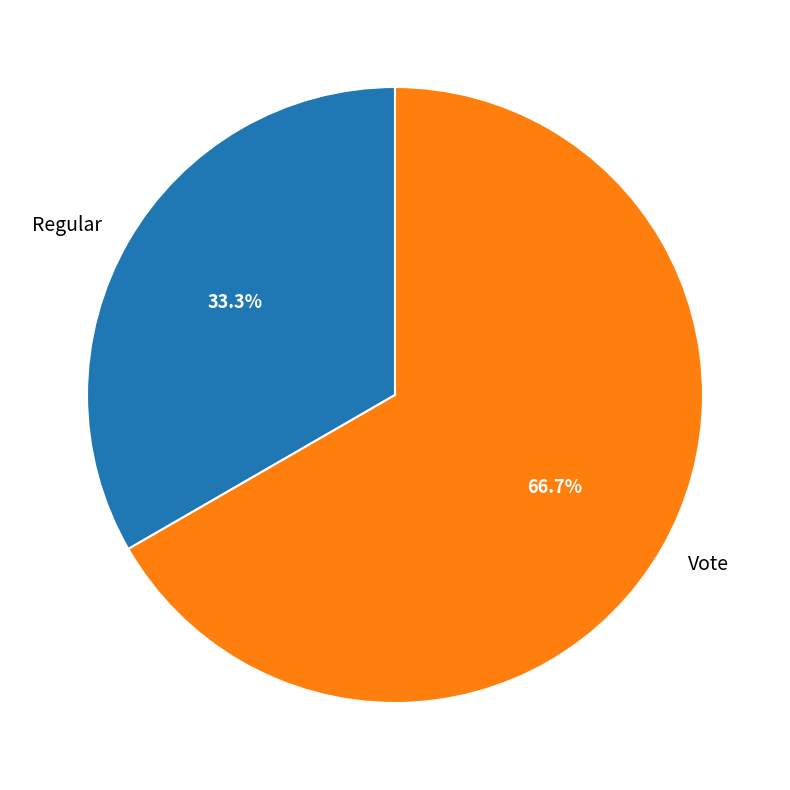

To the nearest percent, what portion does Vote represent?

67%